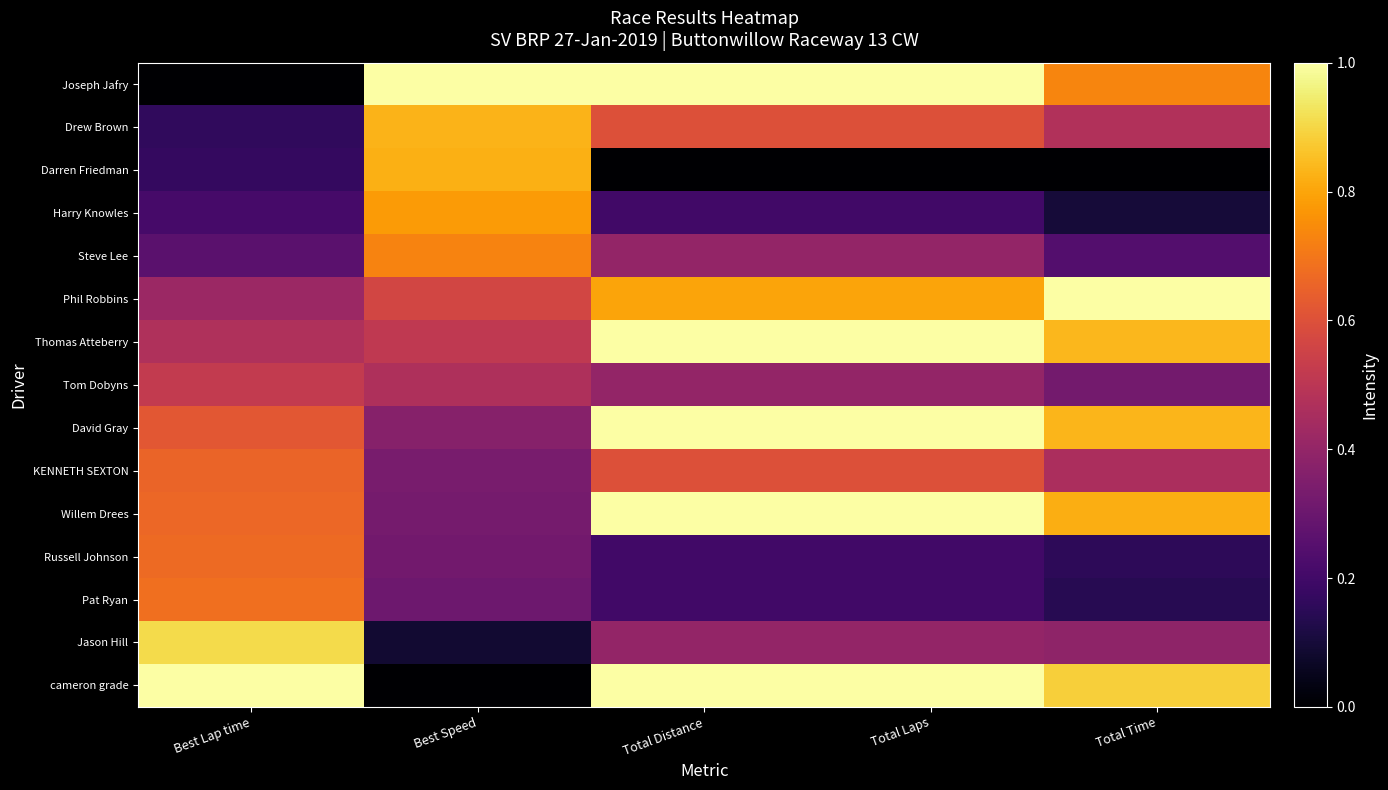

Reading left to right, what are all the values shown in this chart?

Joseph Jafry: Best Lap time=0.0	Best Speed=1.0	Total Distance=1.0	Total Laps=1.0	Total Time=0.7
Drew Brown: Best Lap time=0.2	Best Speed=0.8	Total Distance=0.6	Total Laps=0.6	Total Time=0.5
Darren Friedman: Best Lap time=0.2	Best Speed=0.8	Total Distance=0.0	Total Laps=0.0	Total Time=0.0
Harry Knowles: Best Lap time=0.2	Best Speed=0.8	Total Distance=0.2	Total Laps=0.2	Total Time=0.1
Steve Lee: Best Lap time=0.3	Best Speed=0.7	Total Distance=0.4	Total Laps=0.4	Total Time=0.2
Phil Robbins: Best Lap time=0.4	Best Speed=0.6	Total Distance=0.8	Total Laps=0.8	Total Time=1.0
Thomas Atteberry: Best Lap time=0.5	Best Speed=0.5	Total Distance=1.0	Total Laps=1.0	Total Time=0.8
Tom Dobyns: Best Lap time=0.5	Best Speed=0.5	Total Distance=0.4	Total Laps=0.4	Total Time=0.3
David Gray: Best Lap time=0.6	Best Speed=0.4	Total Distance=1.0	Total Laps=1.0	Total Time=0.8
KENNETH SEXTON: Best Lap time=0.7	Best Speed=0.3	Total Distance=0.6	Total Laps=0.6	Total Time=0.5
Willem Drees: Best Lap time=0.7	Best Speed=0.3	Total Distance=1.0	Total Laps=1.0	Total Time=0.8
Russell Johnson: Best Lap time=0.7	Best Speed=0.3	Total Distance=0.2	Total Laps=0.2	Total Time=0.2
Pat Ryan: Best Lap time=0.7	Best Speed=0.3	Total Distance=0.2	Total Laps=0.2	Total Time=0.1
Jason Hill: Best Lap time=0.9	Best Speed=0.1	Total Distance=0.4	Total Laps=0.4	Total Time=0.4
cameron grade: Best Lap time=1.0	Best Speed=0.0	Total Distance=1.0	Total Laps=1.0	Total Time=0.9